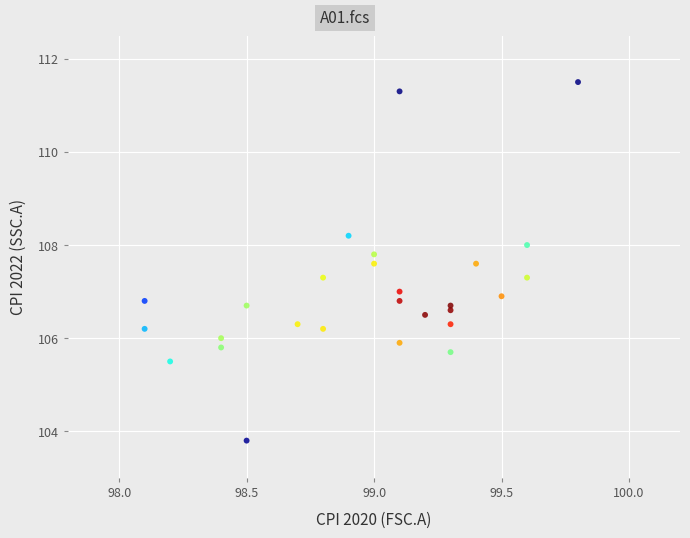

What is the range of Y values (max minus min)?

7.7